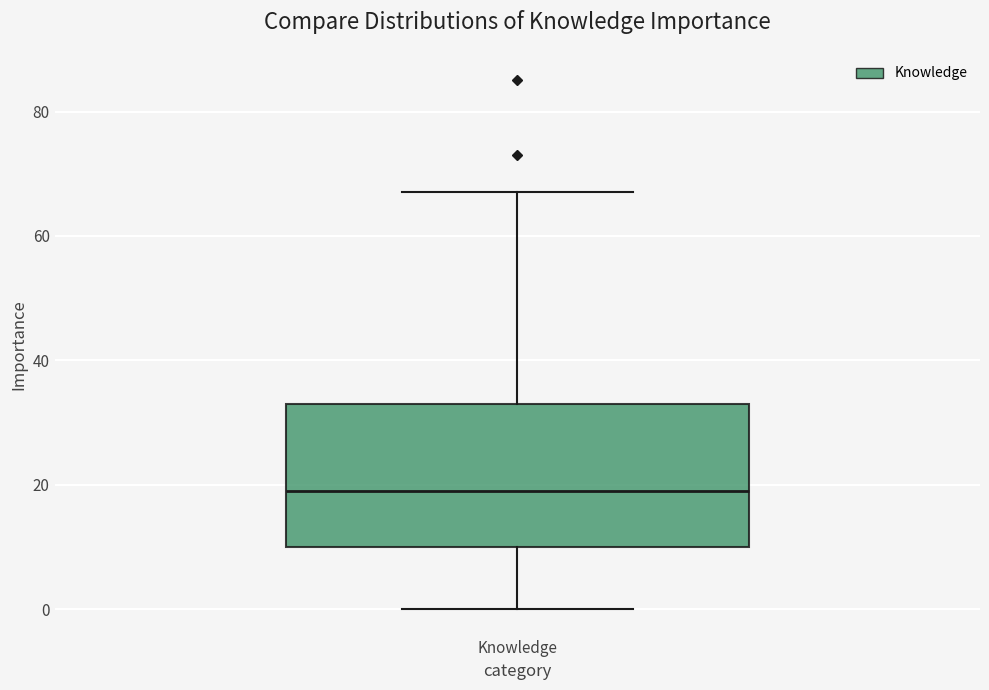

Where does the upper whisker of the box for Knowledge end on the y-axis? The values are not printed on the chart, so give them approximately, as read against the axis.

68